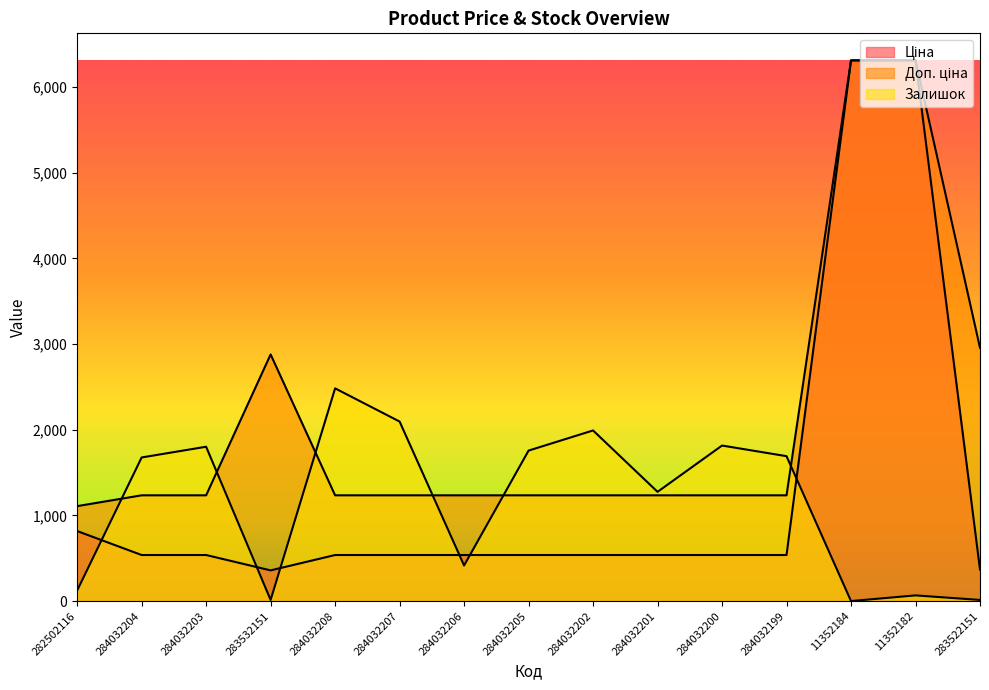

Reading right to left, extract all data points from this chart.

Ціна: 369.5	6308.8	6308.8	539.0	539.0	539.0	539.0	539.0	539.0	539.0	539.0	359.9	539.0	539.0	818.5
Доп. ціна: 2955.8	6308.8	6308.8	1235.4	1235.4	1235.4	1235.4	1235.4	1235.4	1235.4	1235.4	2878.8	1235.4	1235.4	1109.2
Залишок: 15.0	68.0	2.0	1692.0	1816.0	1276.0	1992.0	1757.0	417.0	2096.0	2483.0	15.0	1802.0	1677.0	125.0